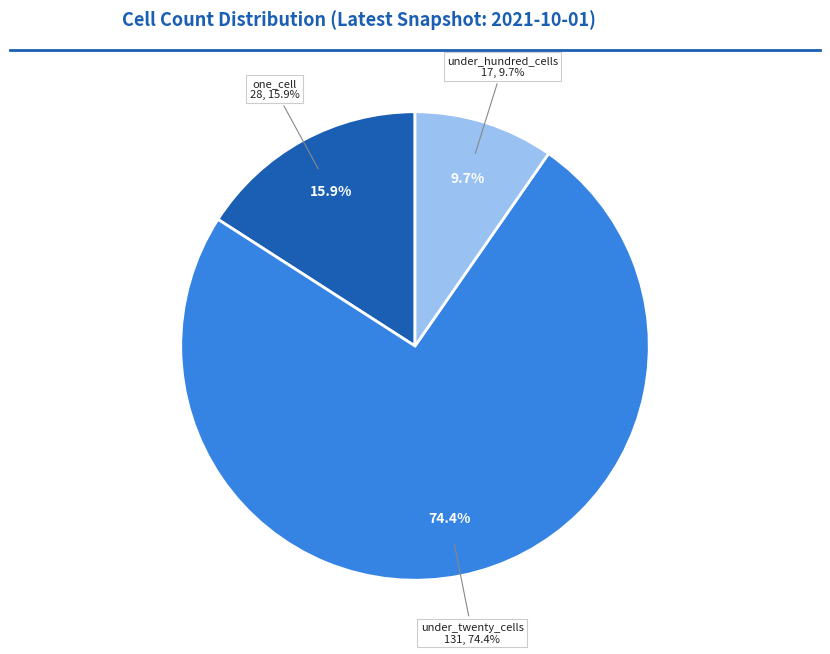

What is the change in value from one_cell to under_hundred_cells?

-11